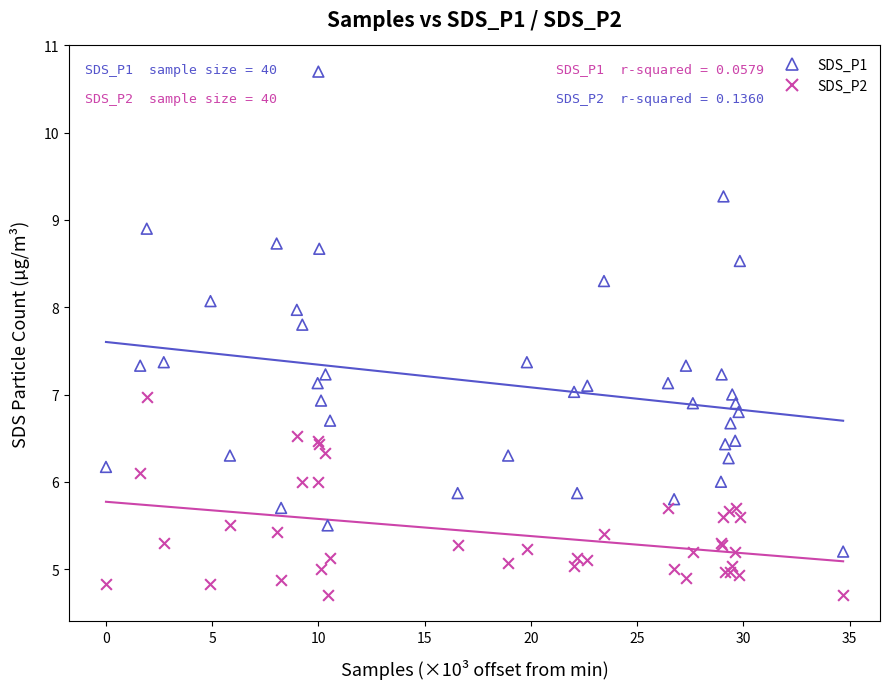

What is the X range (max minus min) for the scatter plot?

34.7